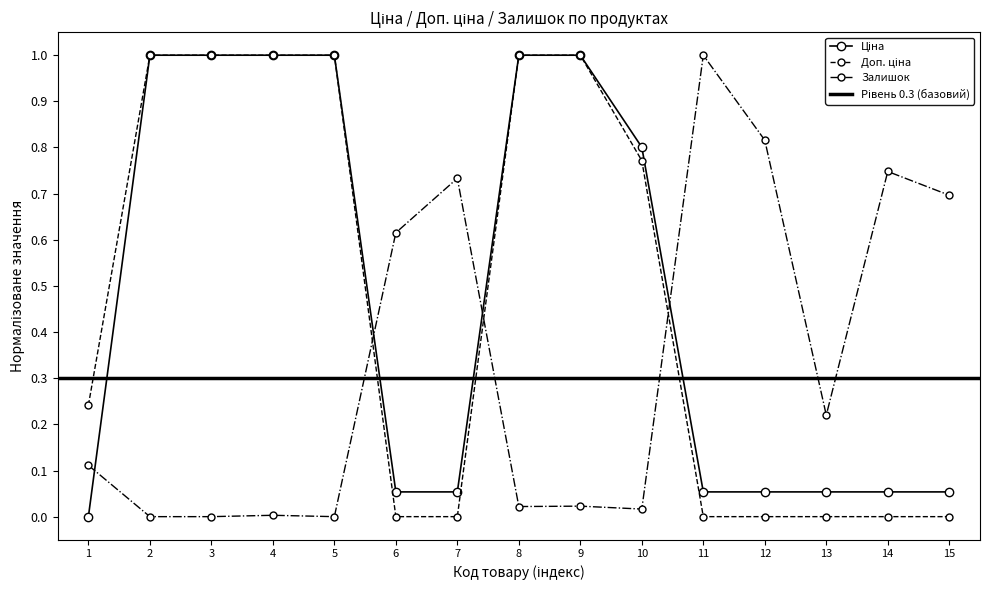

True or false: Ціна and Доп. ціна cross at least once.

False